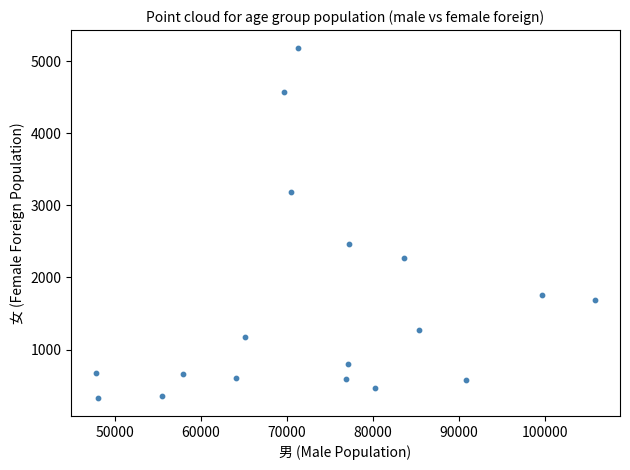

What Y value in the scatter plot is closest to 2755?

2458.3